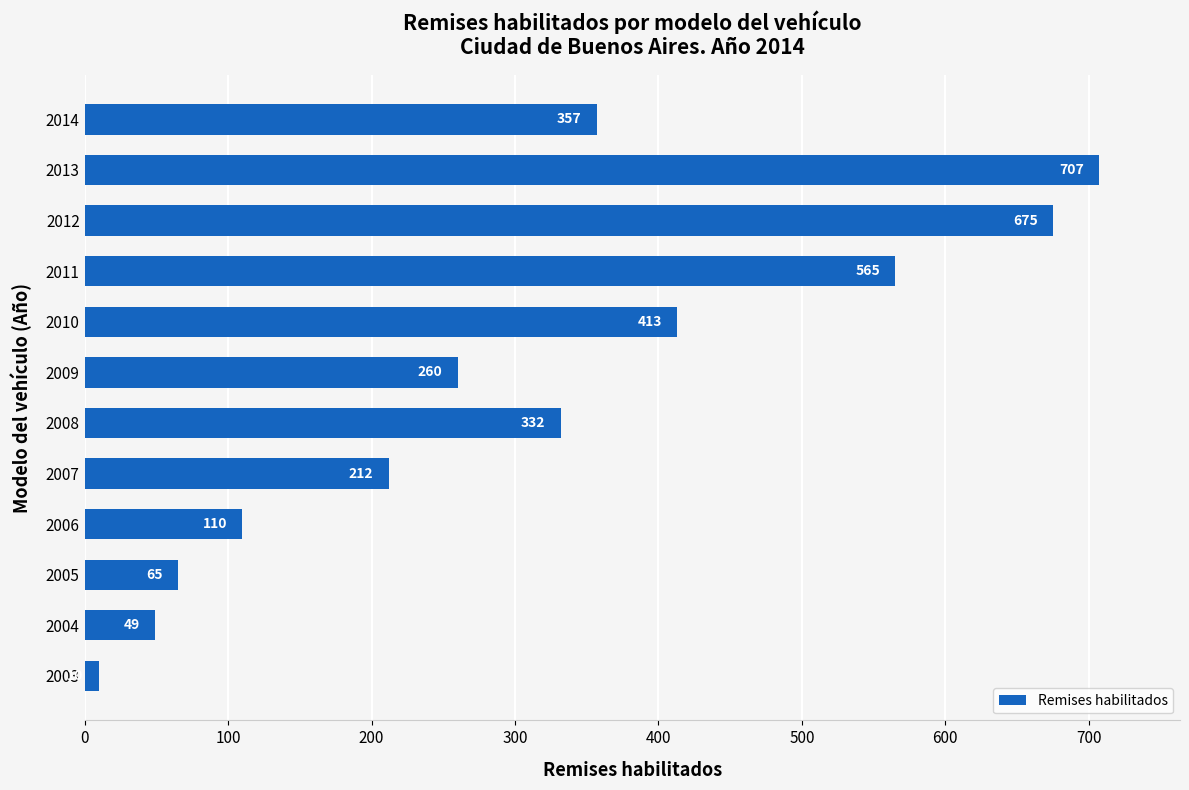

True or false: the data shows 357 at 2014.

True